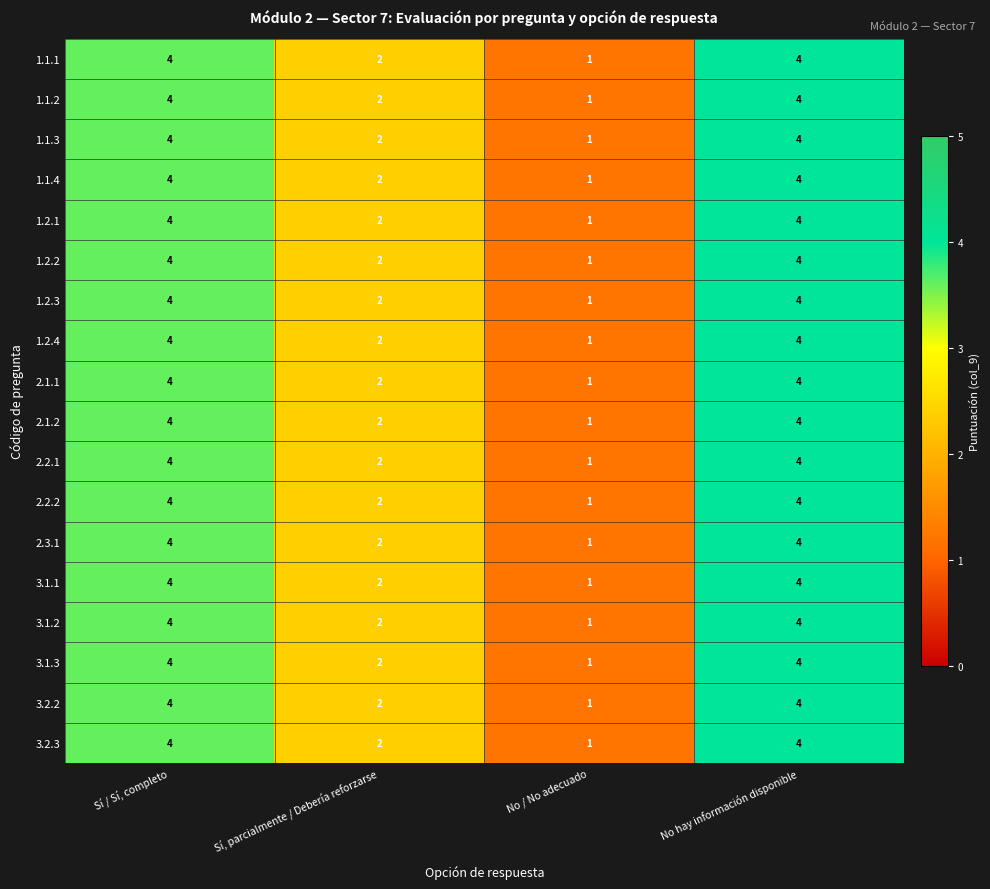

The value of 1.2.1 at Sí, parcialmente / Debería reforzarse is 2. True or false?

True